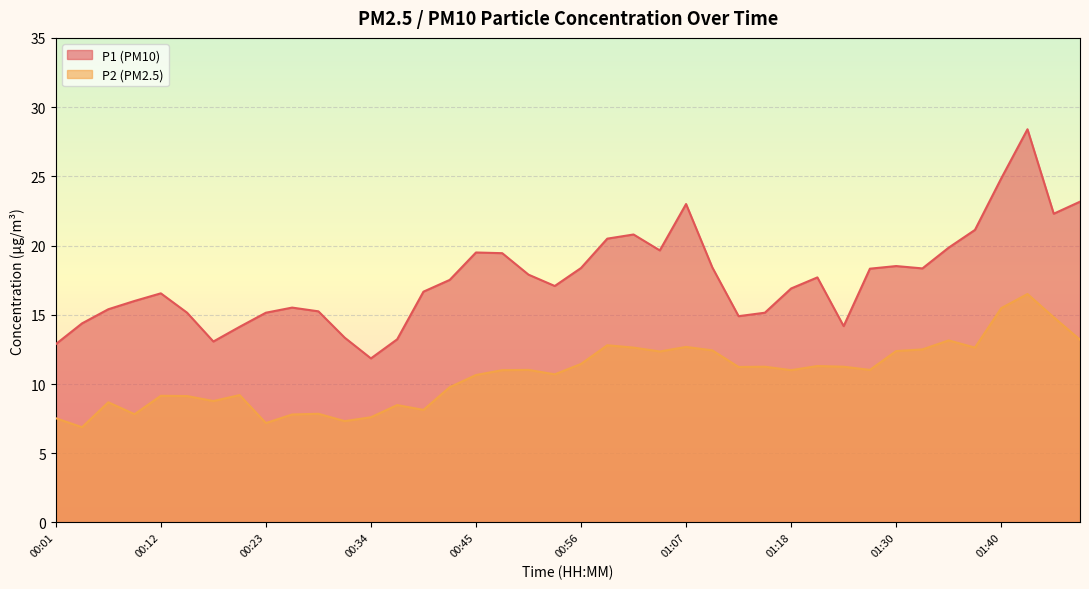

Reading right to left, list all the values displayed in this chart.

P1: 23.2	22.3	28.4	24.9	21.1	19.9	18.4	18.5	18.3	14.2	17.7	16.9	15.2	14.9	18.4	23.0	19.6	20.8	20.5	18.4	17.1	17.9	19.4	19.5	17.5	16.7	13.2	11.8	13.3	15.2	15.5	15.2	14.1	13.1	15.2	16.6	16.0	15.4	14.4	12.9
P2: 13.2	14.8	16.5	15.5	12.6	13.2	12.5	12.4	11.0	11.2	11.3	11.0	11.2	11.2	12.4	12.7	12.3	12.6	12.8	11.4	10.7	11.0	11.0	10.7	9.8	8.1	8.5	7.6	7.3	7.8	7.8	7.2	9.2	8.8	9.1	9.2	7.8	8.7	6.9	7.5